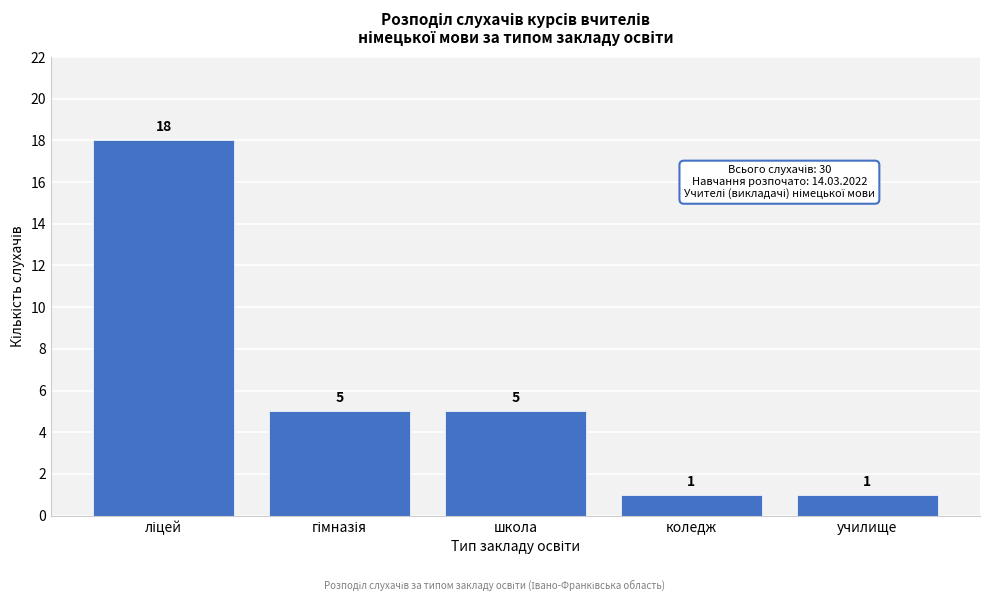

Reading right to left, extract all data points from this chart.

1	1	5	5	18